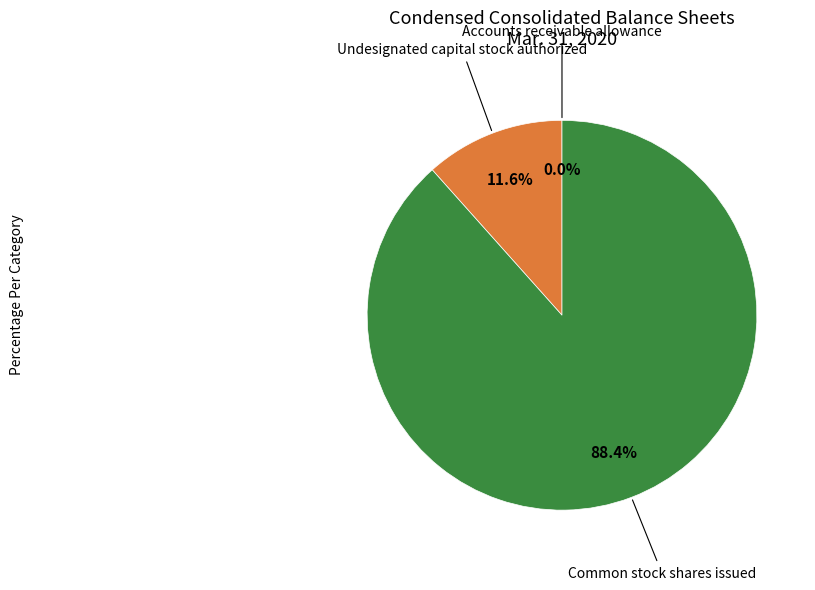

Does any single category account for the majority?

Yes